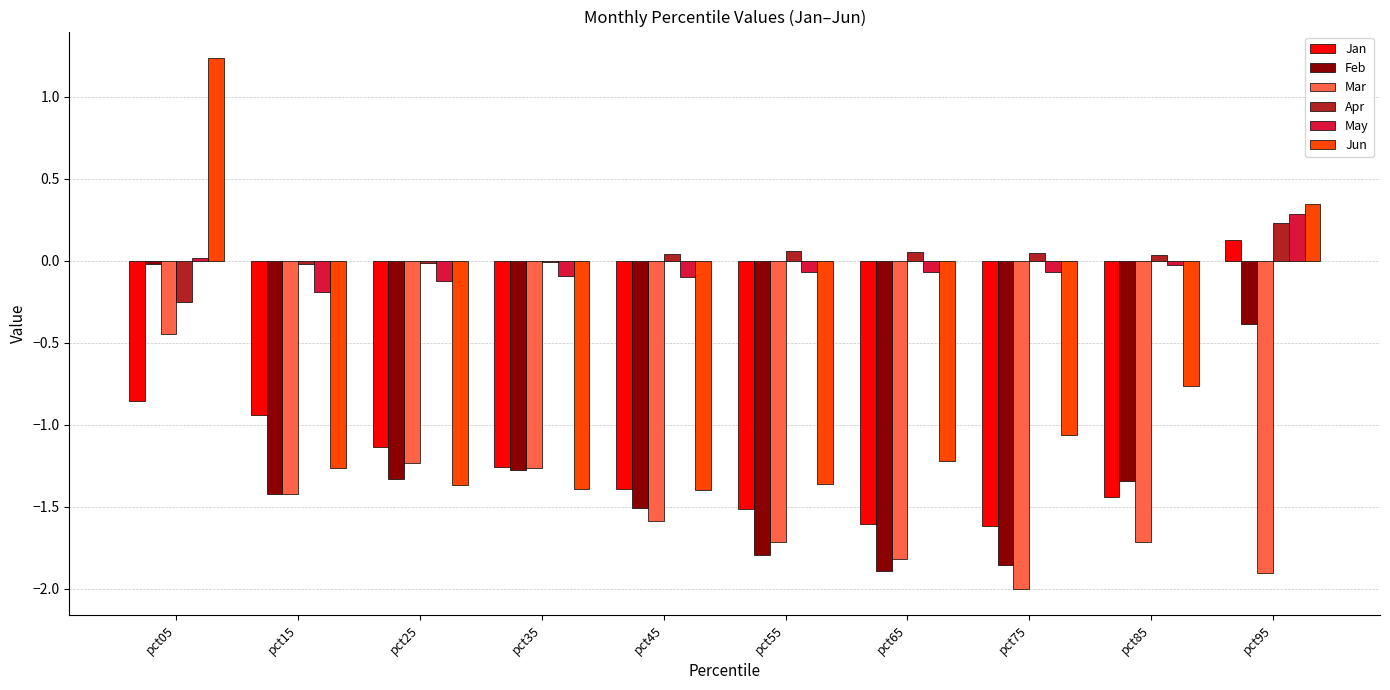

Is it true that Jan equals -1.6 at pct65?

True